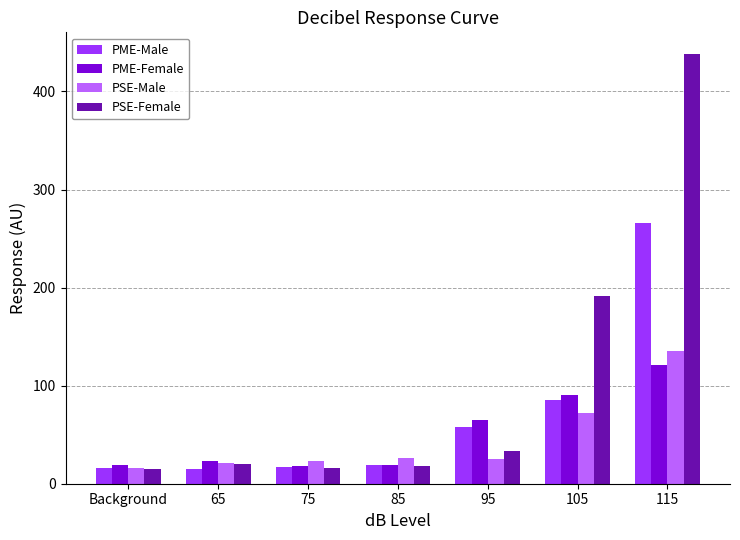

How many bars are there in each group?

4